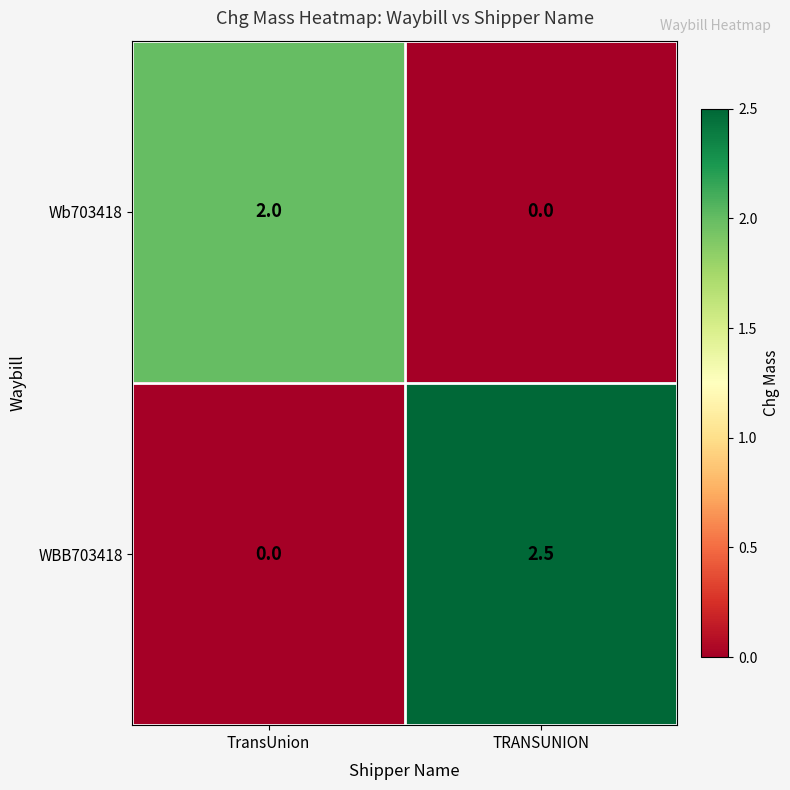

Is it true that Wb703418 equals 1.0 at TransUnion?

False